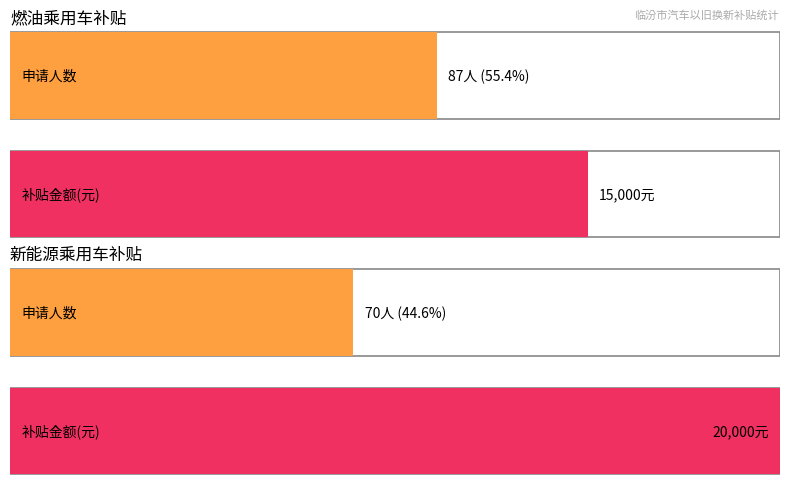

What is the maximum value for 新能源乘用车补贴?

20000